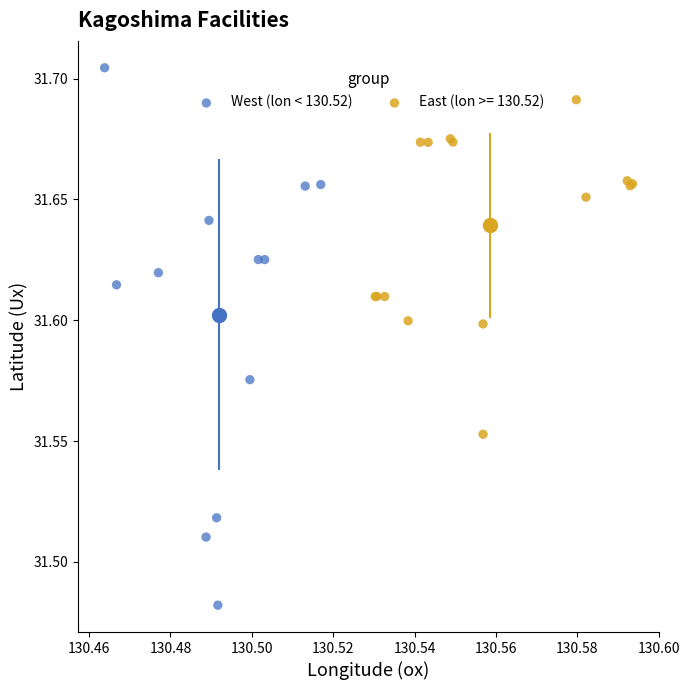

Which series has the largest Y range (max minus min)?

West (lon < 130.52)